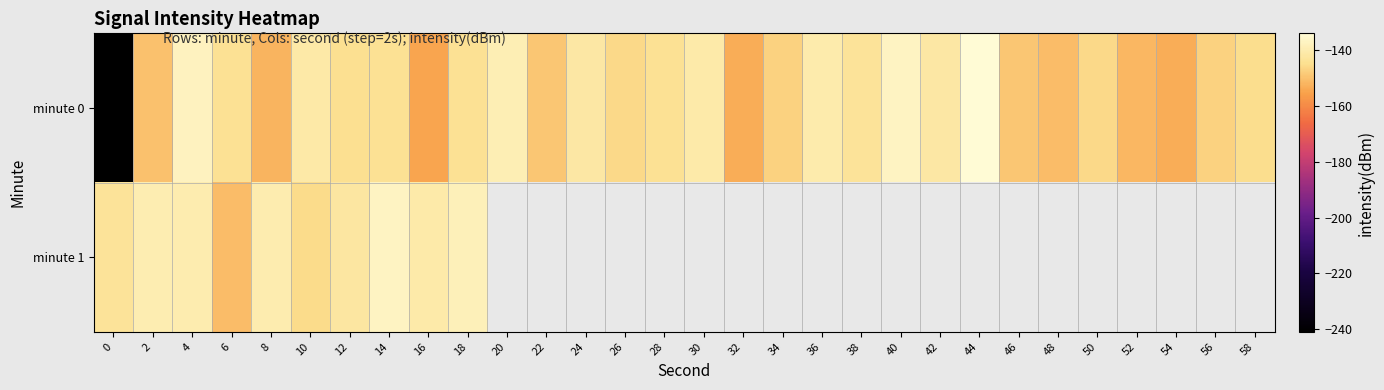

What is the minimum value shown in the chart?

-241.0